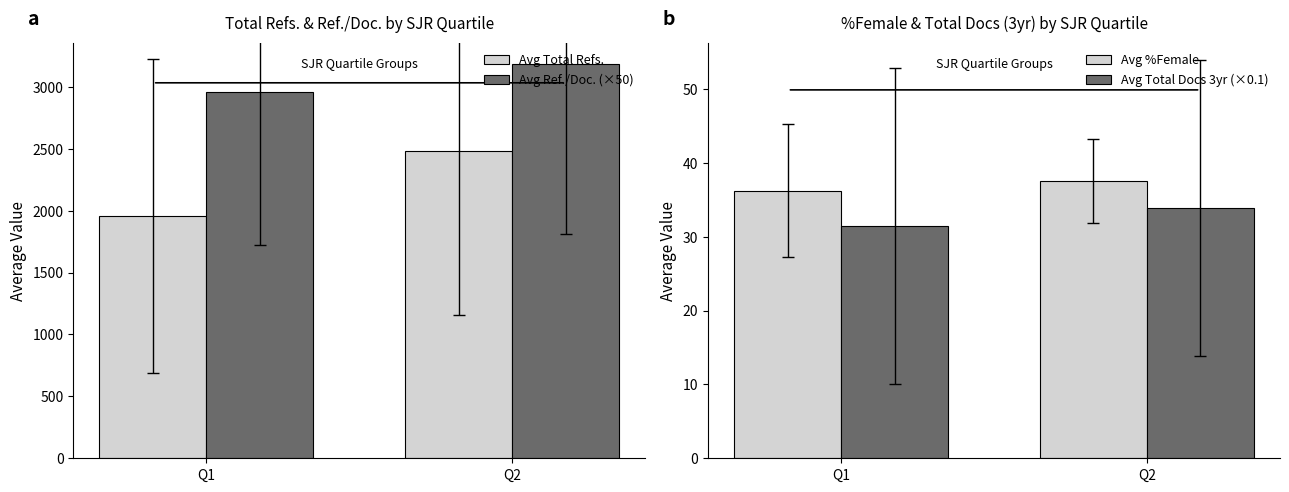

What is the value of the Avg Total Refs. bar at the 1st from the left?

1956.6